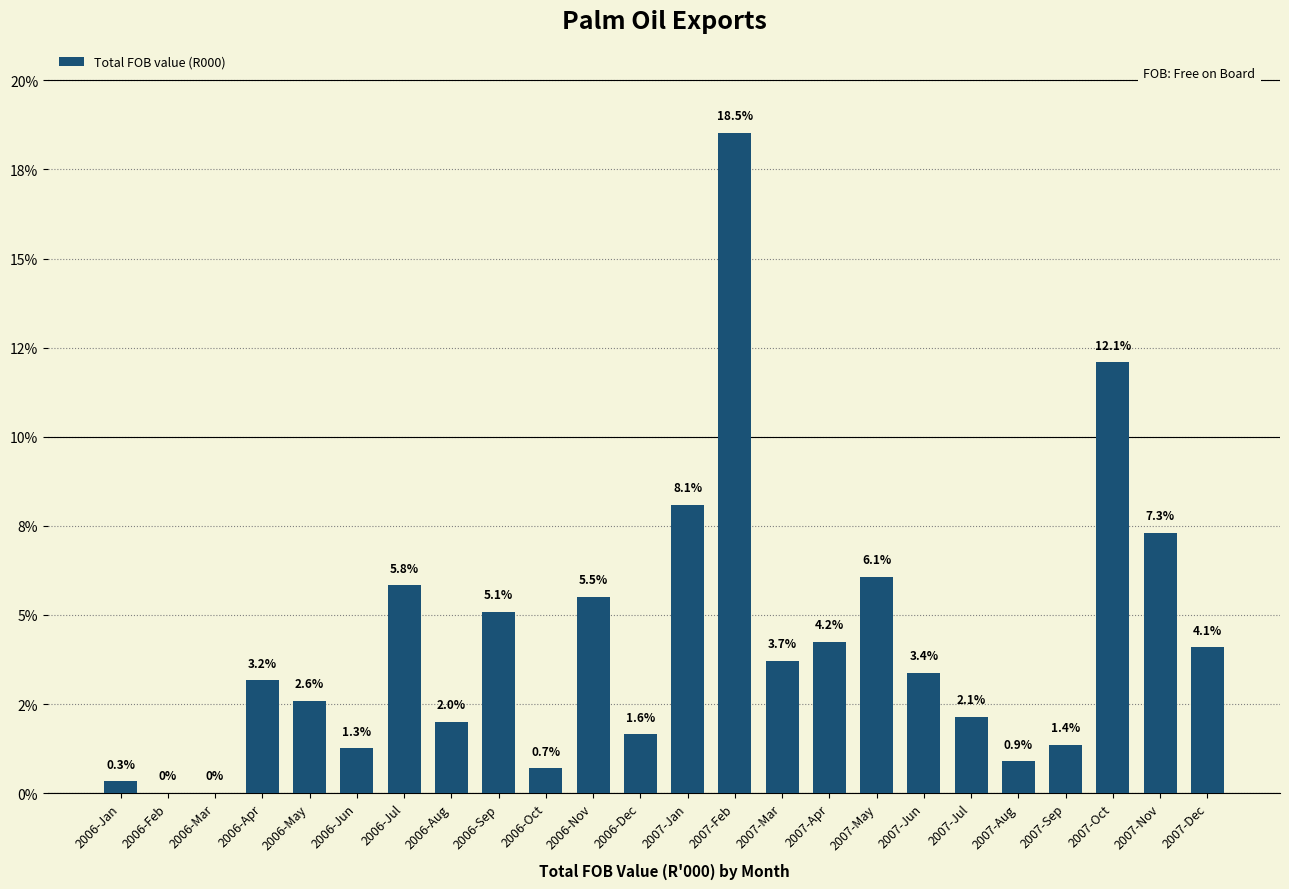

Between 2007-Feb and 2006-Sep, which is larger?

2007-Feb